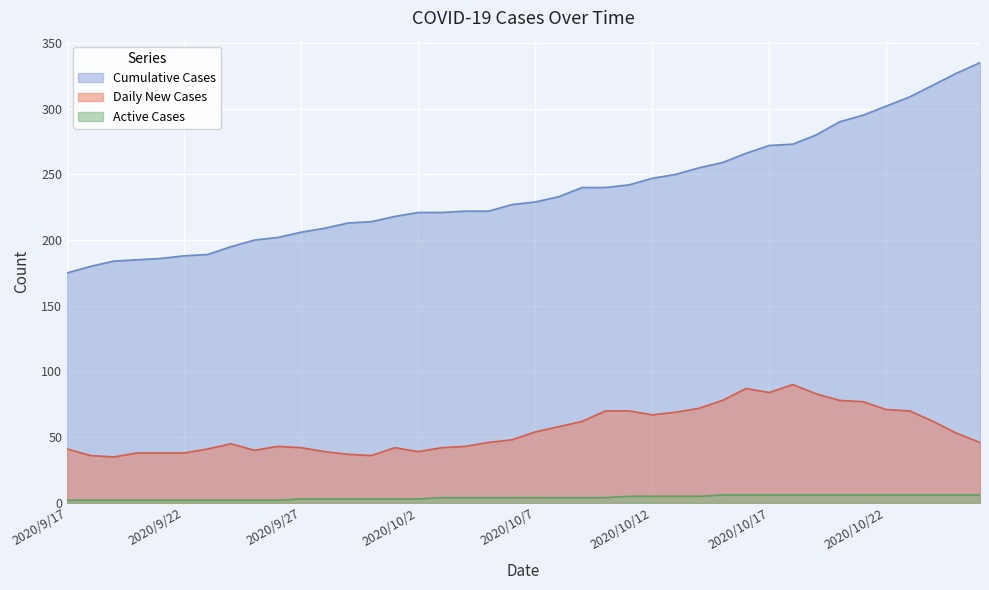

How many lines are shown in the chart?

3